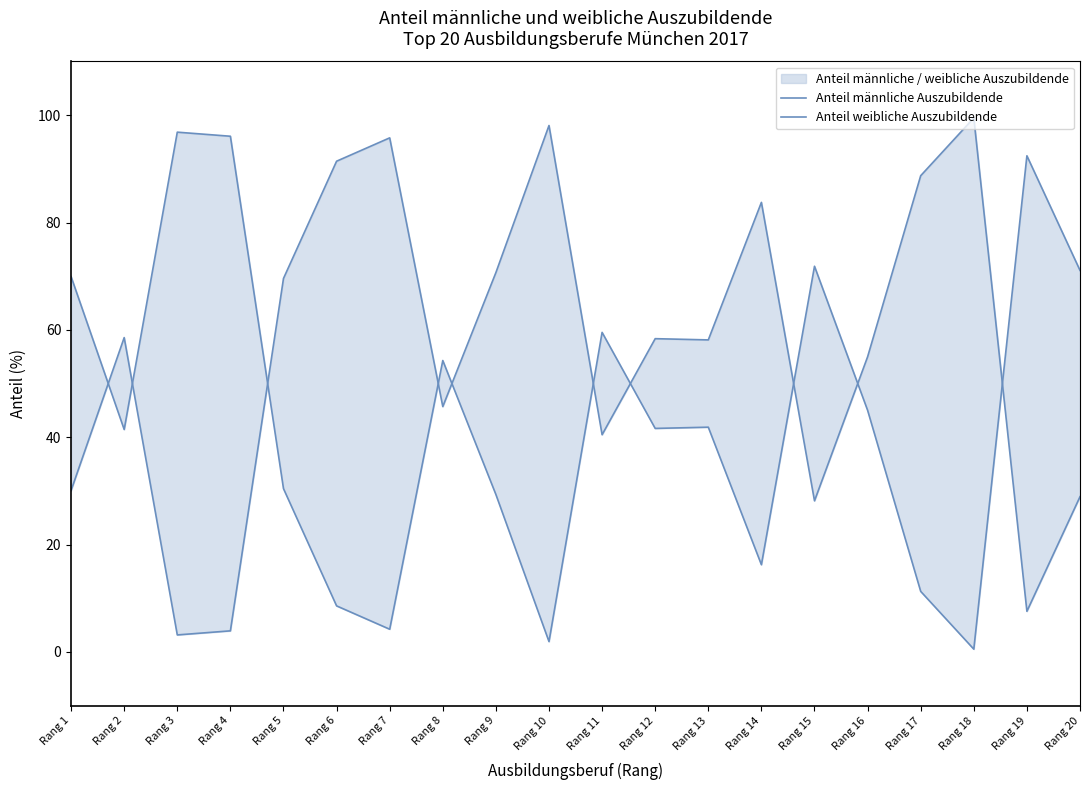

How many lines are shown in the chart?

2